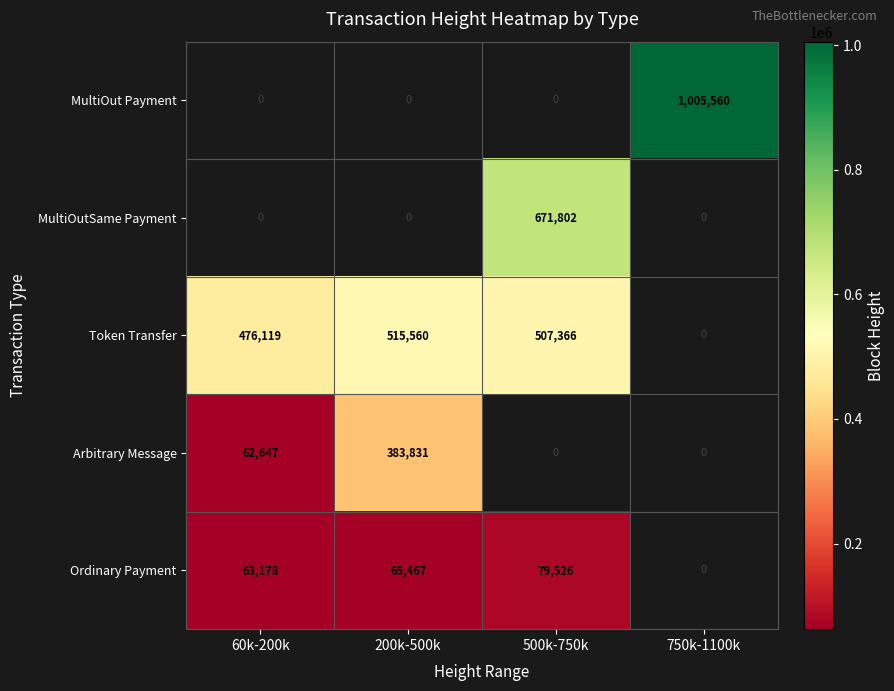

True or false: MultiOut Payment has a value of 1005560 at 750k-1100k.

True